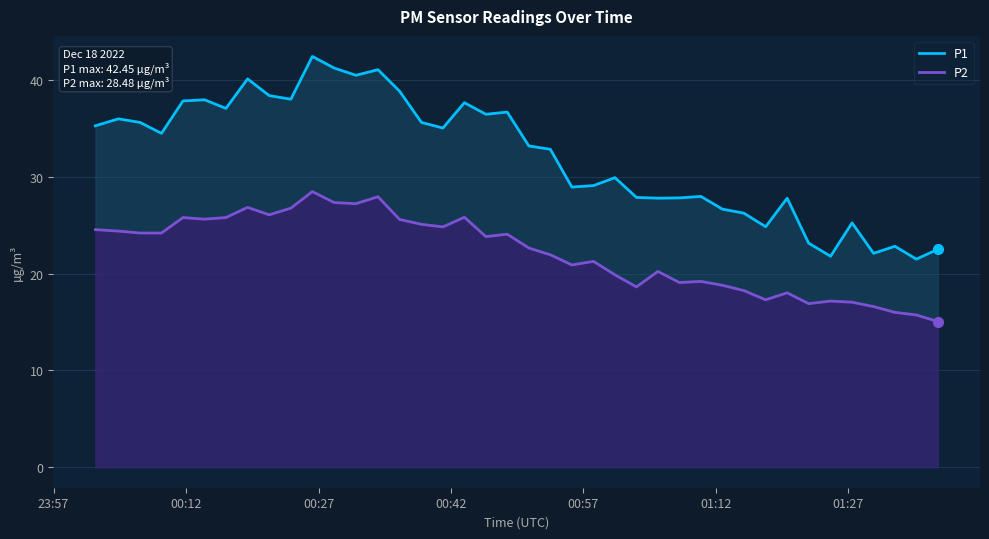

What is the difference between the maximum and minimum values in the P2 series?

13.4